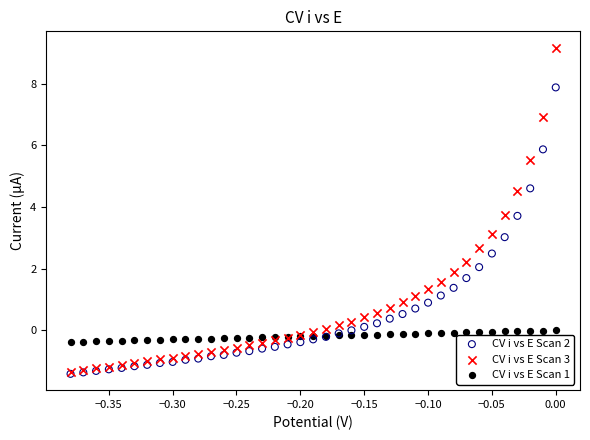

Which series has the largest Y range (max minus min)?

CV i vs E Scan 3